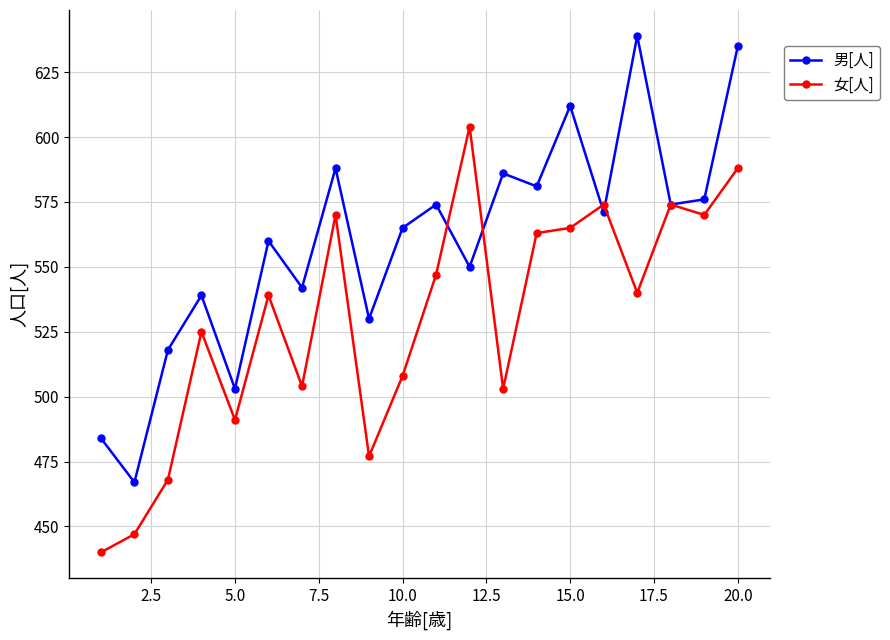

How many interior local peaks does the 男[人] series have?

7